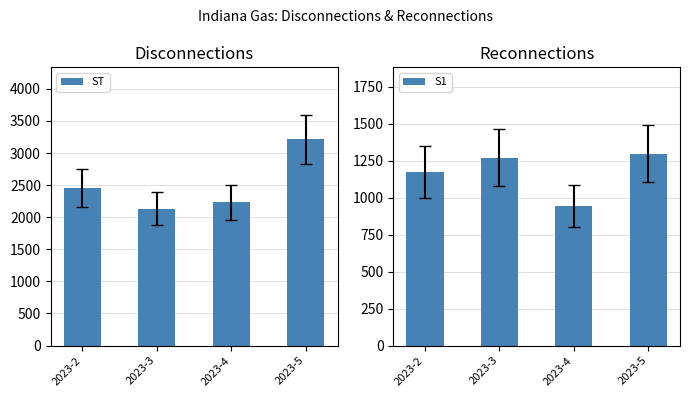

Is it true that ST equals 4919 at 2023-5?

False